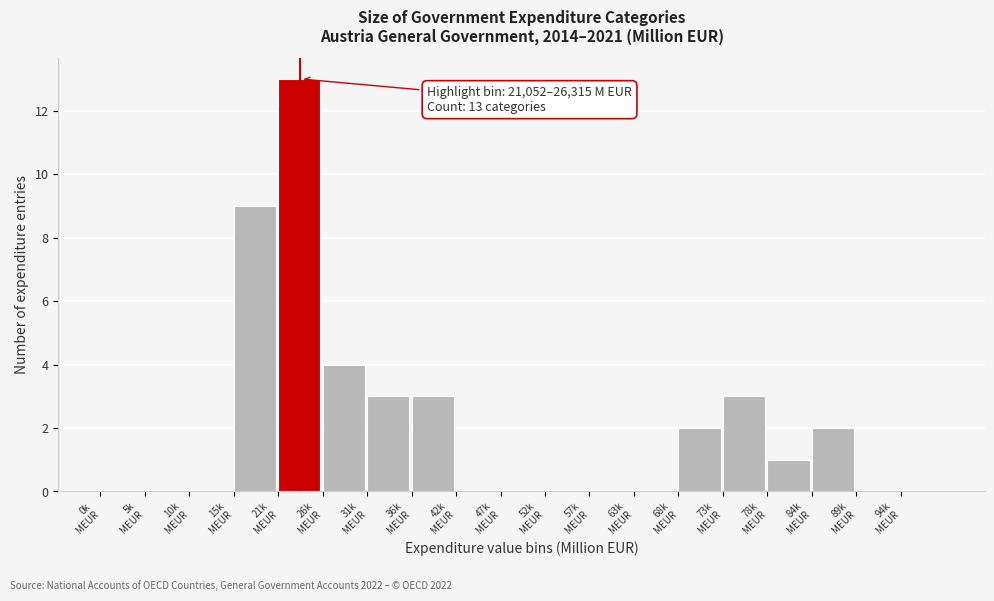

What is the maximum value shown in the chart?

13